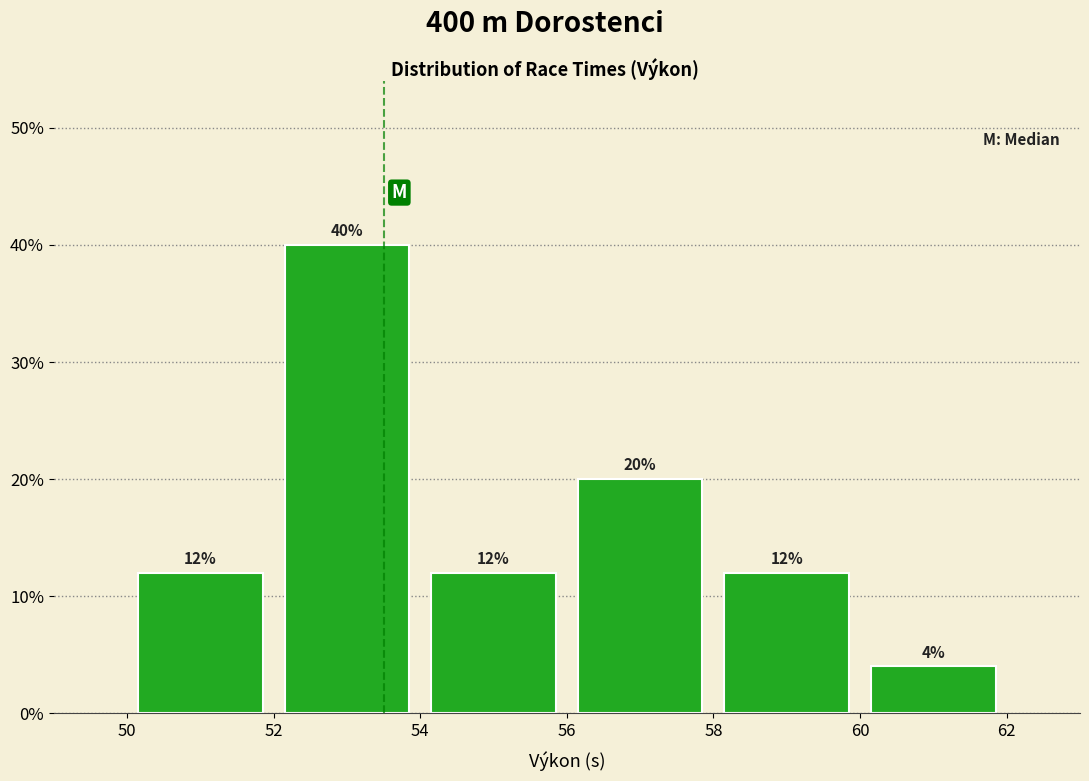

Which range on the x-axis has the tallest bar?

52 to 54